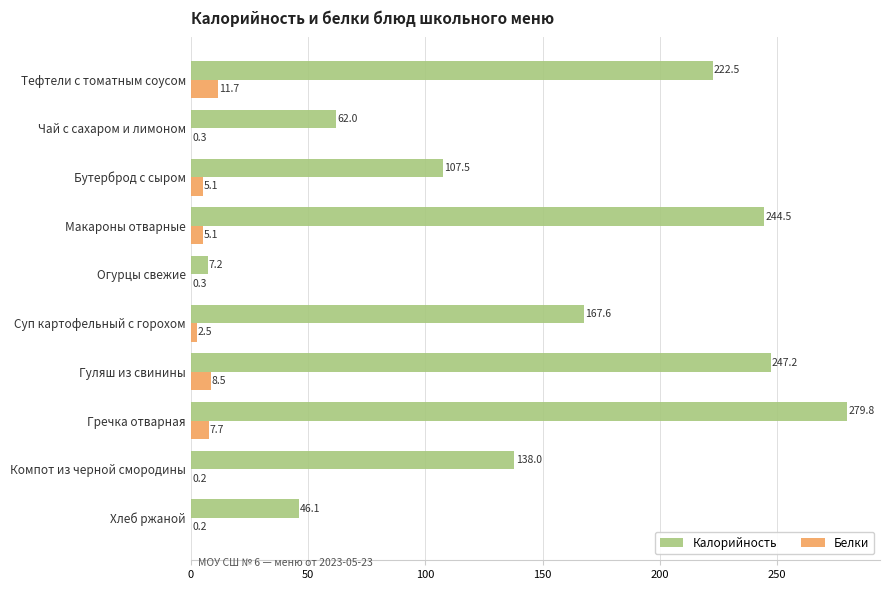

True or false: Калорийность has a value of 69.1 at Хлеб ржаной.

False